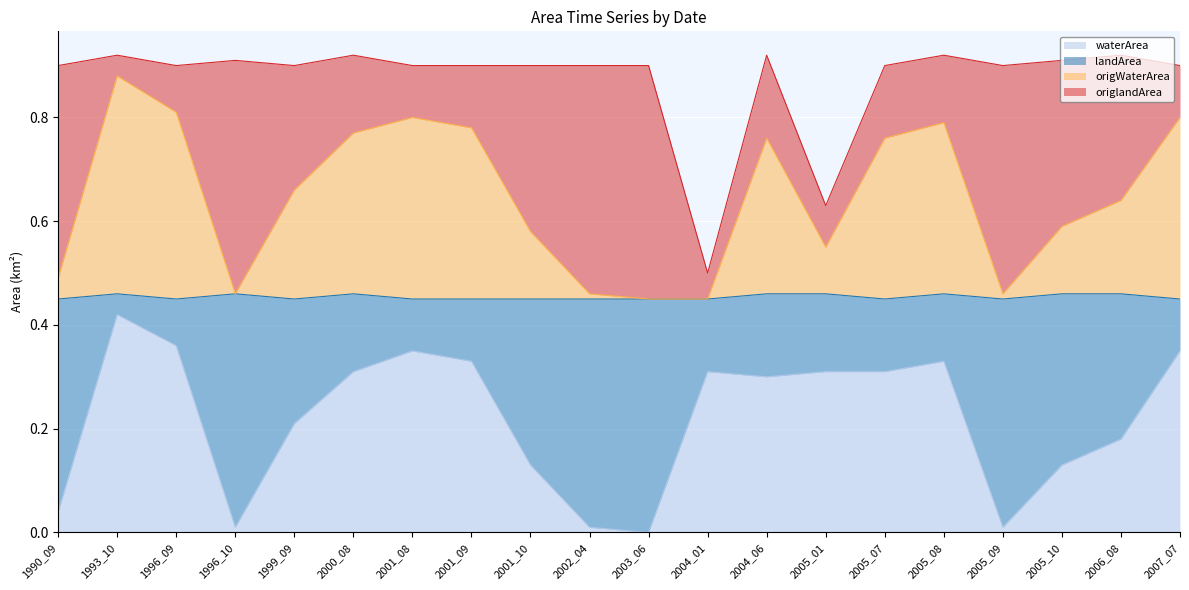

Does the chart display data point markers on the line(s)?

No